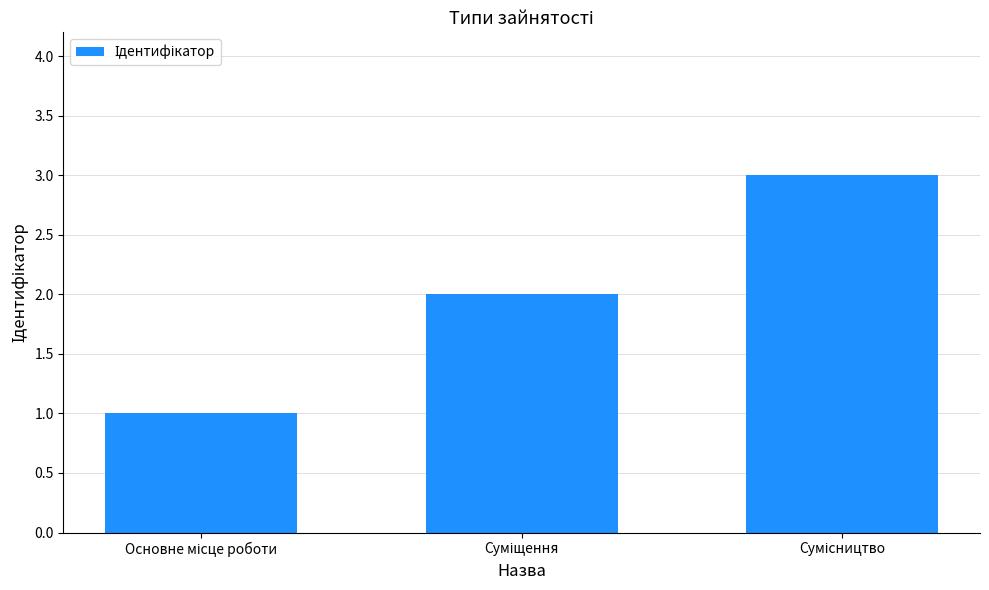

What is the maximum value shown in the chart?

3